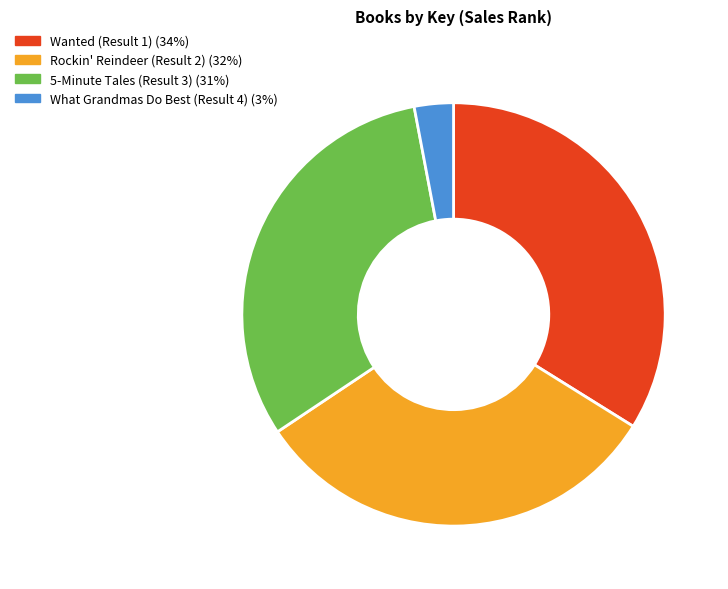

Which has a higher value, Wanted (Result 1) or Rockin' Reindeer (Result 2)?

Wanted (Result 1)